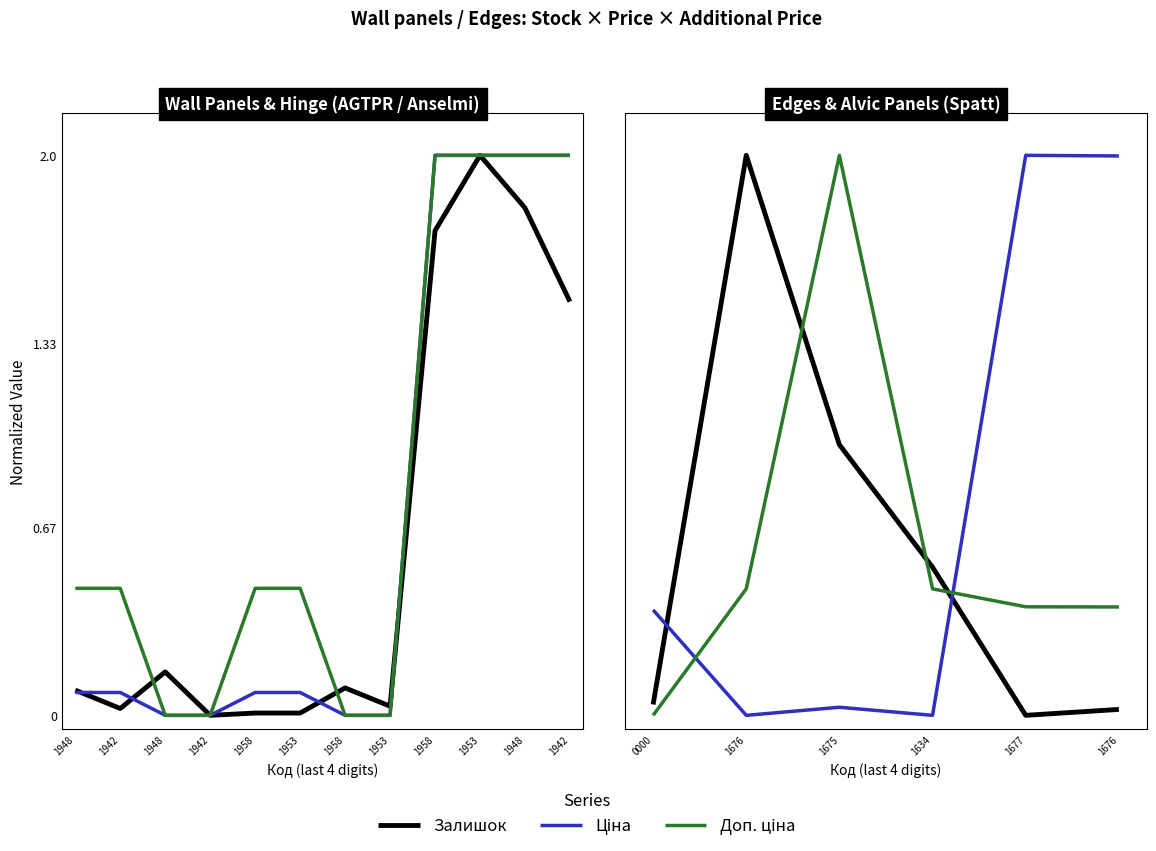

Is it true that Доп. ціна equals 0.3 at 1676?

False